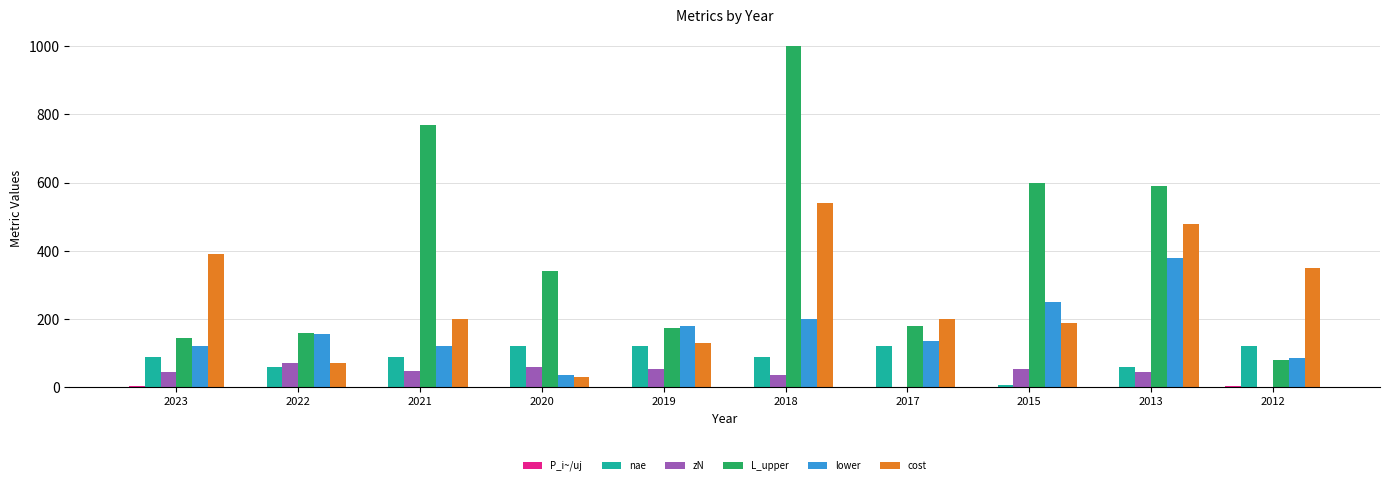

Which series changed the most between 2023 and 2013?

L_upper